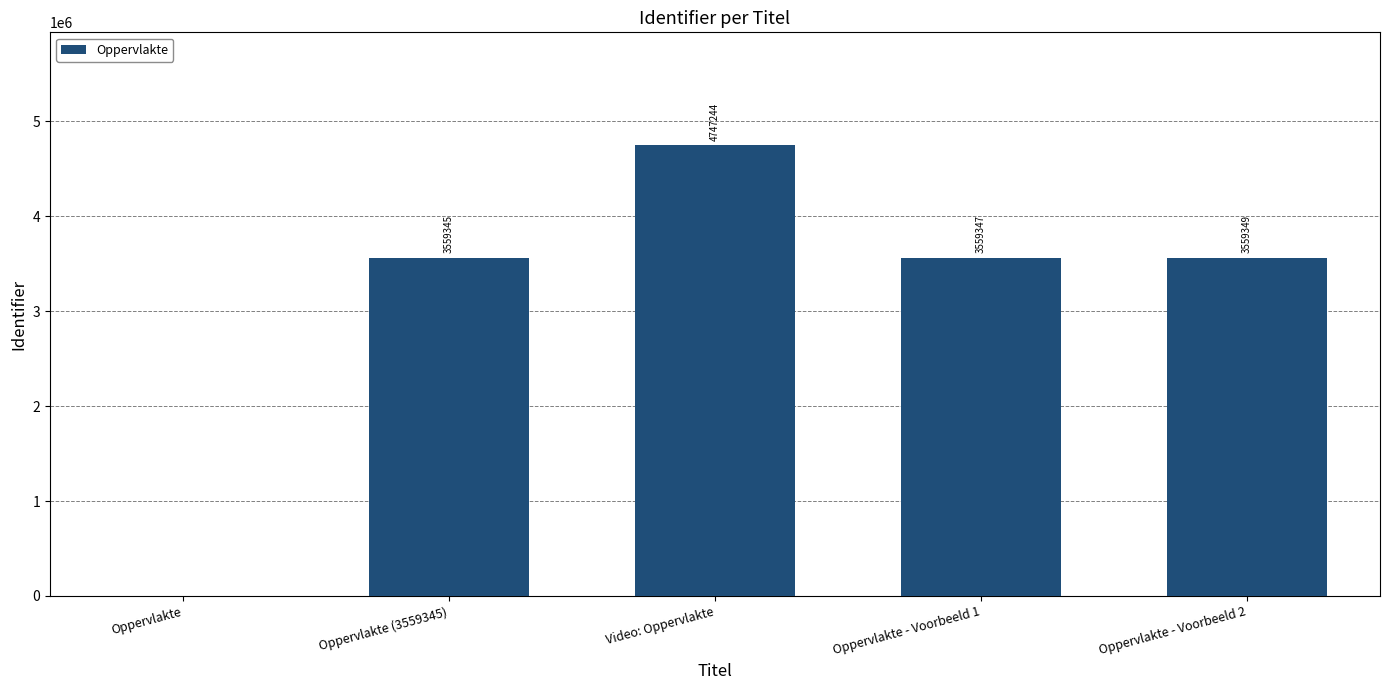

What is the sum of the values at Oppervlakte - Voorbeeld 2 and Oppervlakte?

3559349